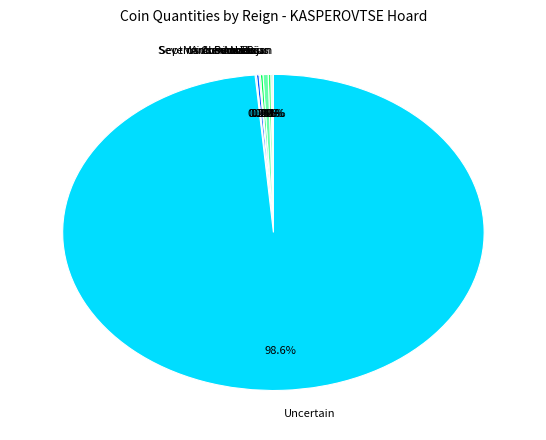

Which category accounts for the majority?

Uncertain